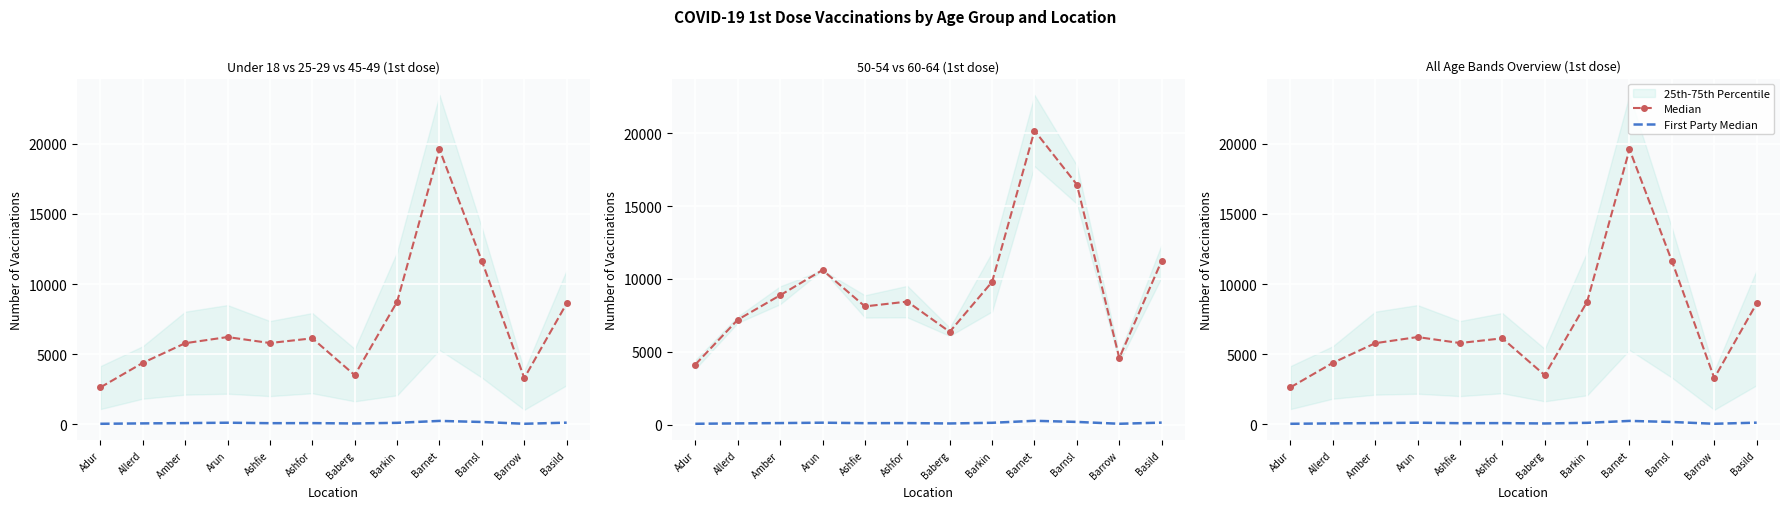

What is the value of the First Party Median point at the 3rd from the left?

97.9